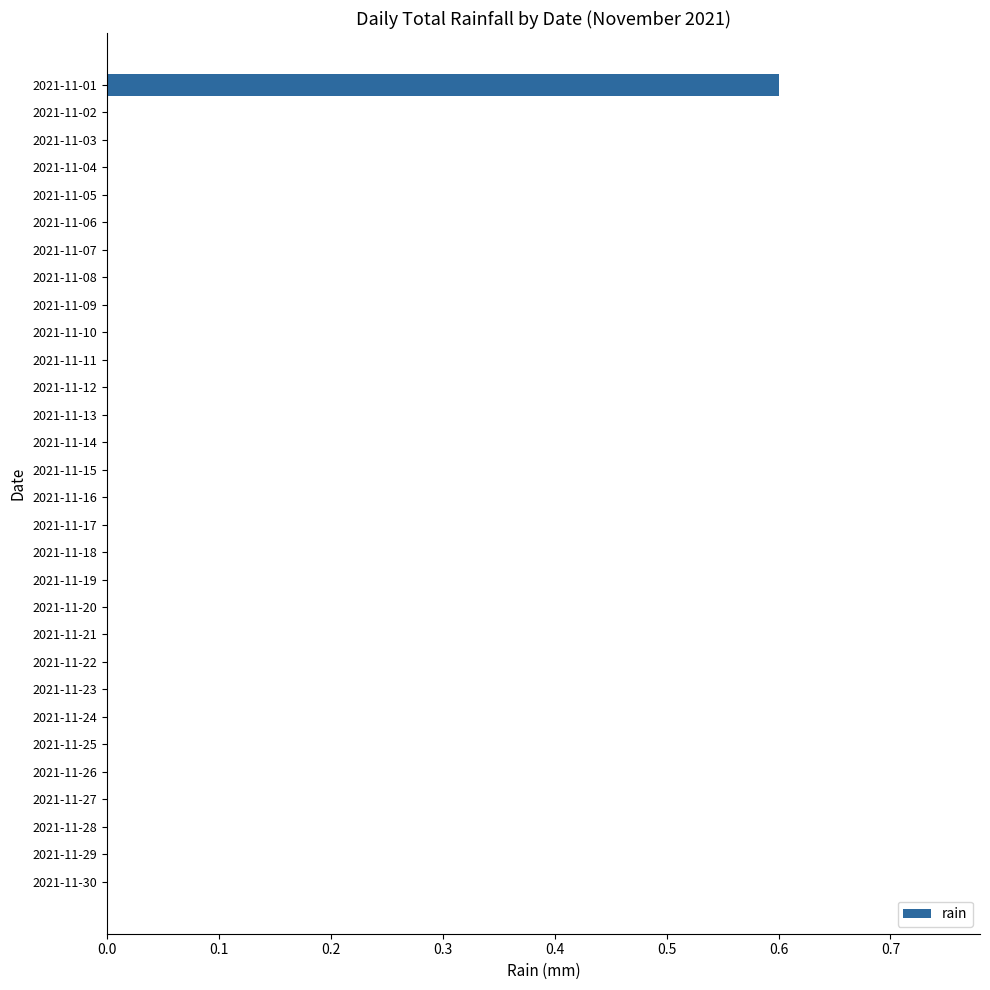

The chart shows a value of 0.4 at 2021-11-11. True or false?

False